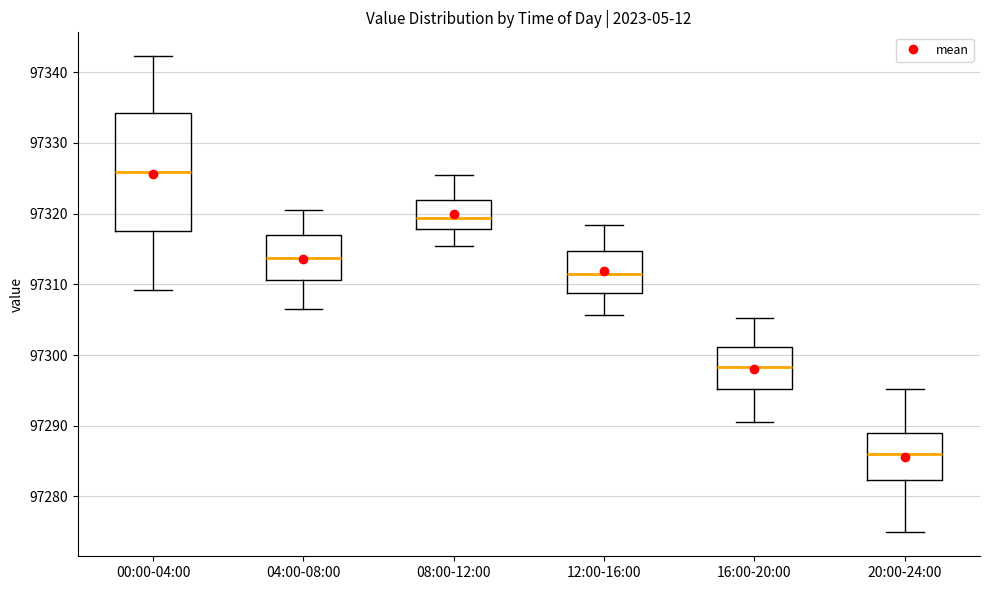

Reading left to right, transcribe this box plot: for each box, give where its median line is, the range the box spans, and where its two whiskers end, as read against the y-axis. The values are not printed on the chart, so give them approximately, as read against the axis.

00:00-04:00: median 97326, box 97318 to 97334, whiskers 97309 to 97342
04:00-08:00: median 97314, box 97311 to 97317, whiskers 97307 to 97321
08:00-12:00: median 97319, box 97318 to 97322, whiskers 97315 to 97326
12:00-16:00: median 97312, box 97309 to 97315, whiskers 97306 to 97318
16:00-20:00: median 97298, box 97295 to 97301, whiskers 97291 to 97305
20:00-24:00: median 97286, box 97282 to 97289, whiskers 97275 to 97295